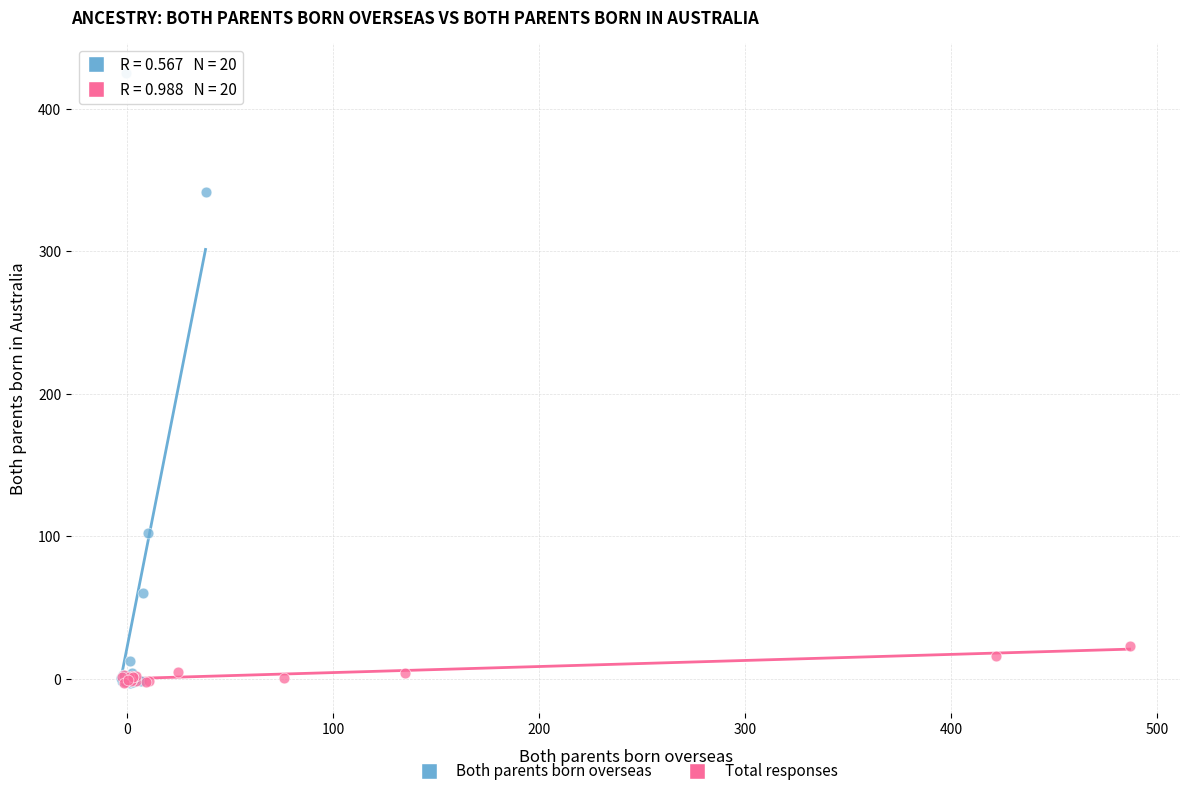

Which series has the largest Y range (max minus min)?

Both parents born overseas